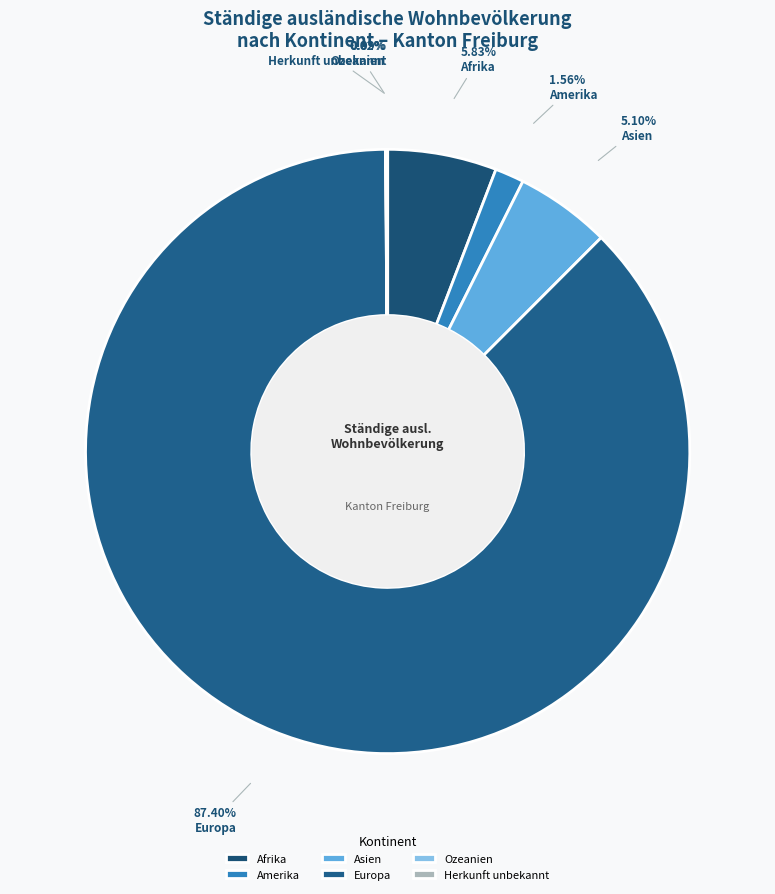

Is it true that Afrika is 19% of the pie?

False